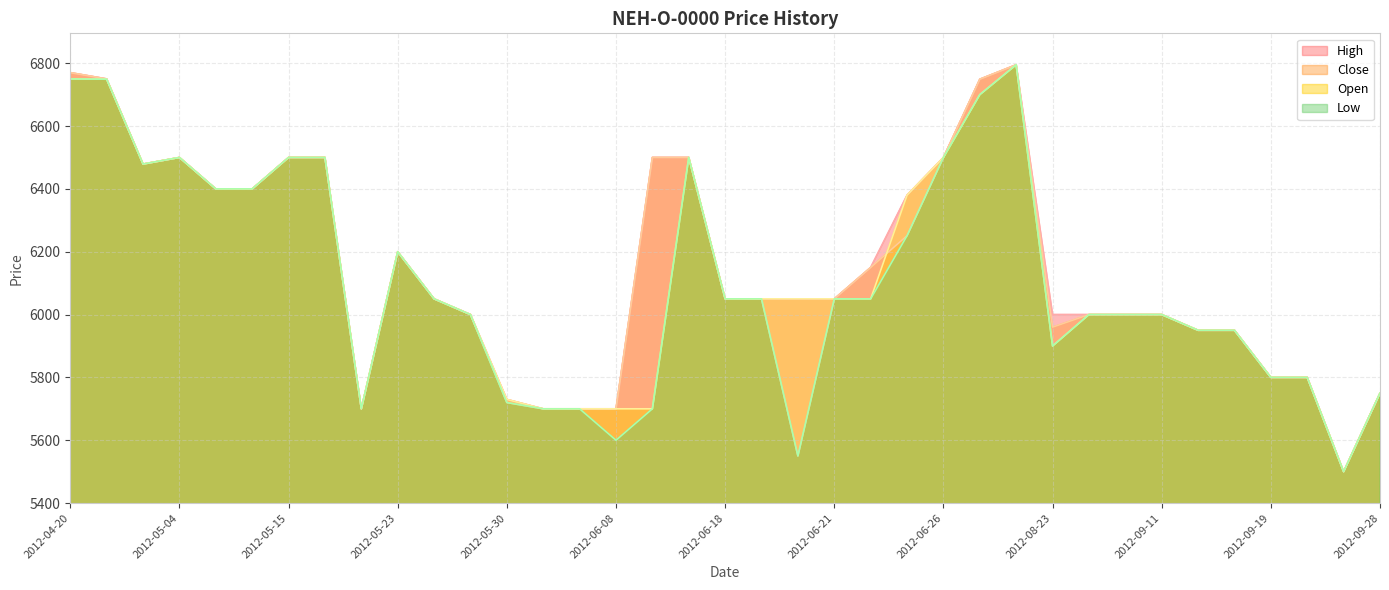

What is the label of the 35th point from the right?

2012-05-01